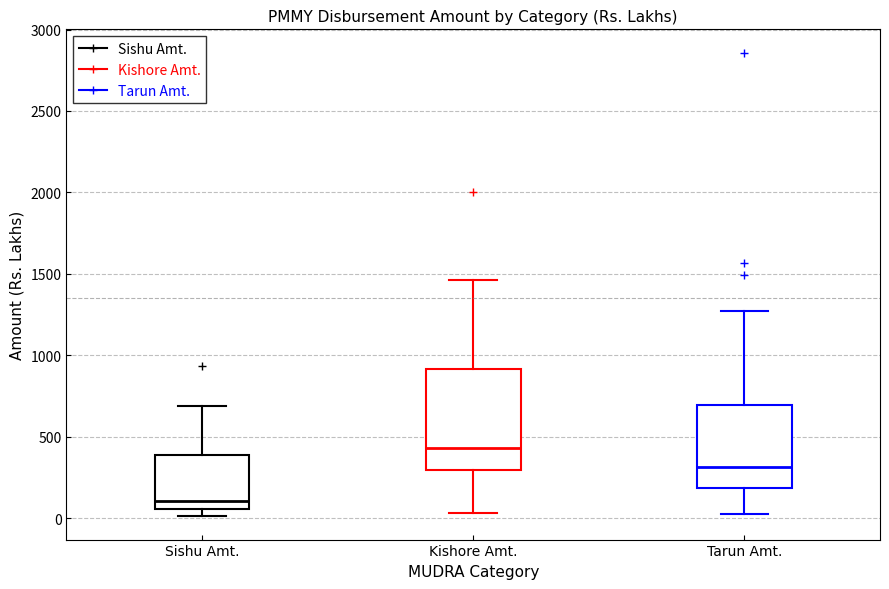

Which box's median line is the lowest?

Sishu Amt.